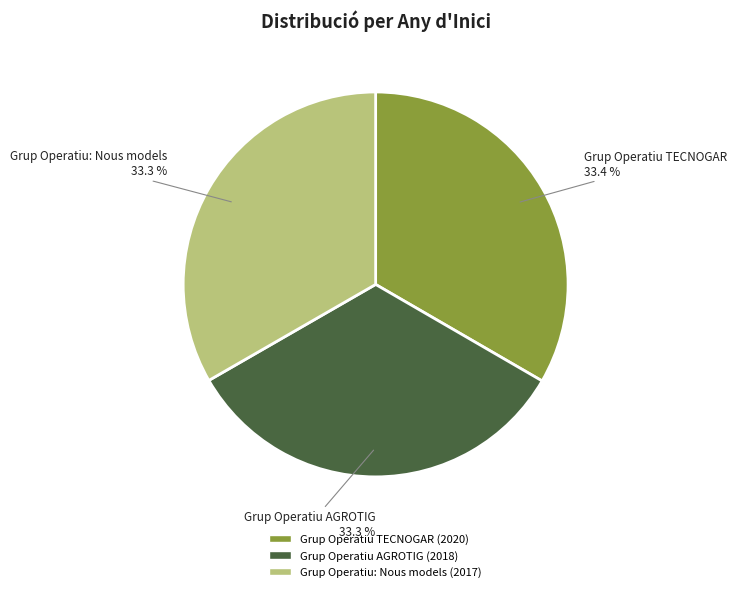

Is it true that Grup Operatiu: Nous models is 33% of the pie?

True